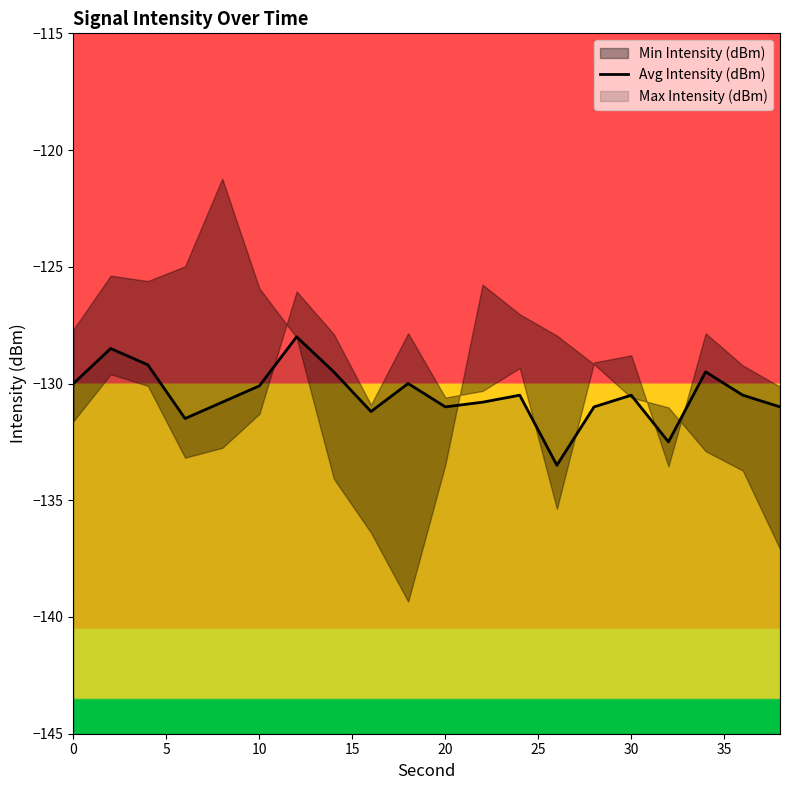

How many data points are less than -130?

13